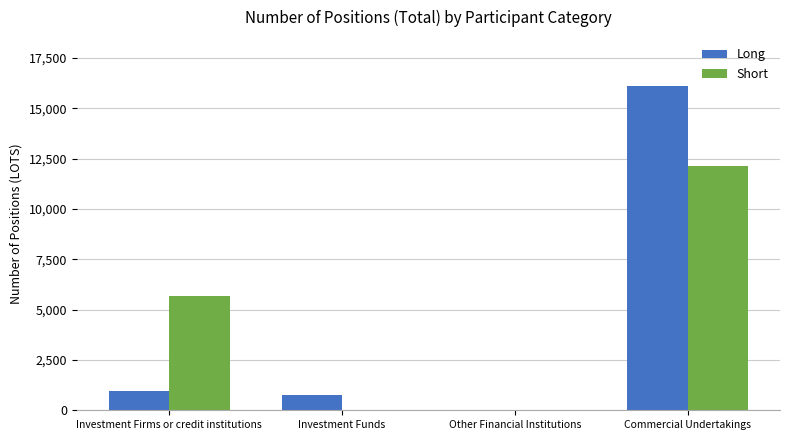

Which category has the highest value in the Long series?

Commercial Undertakings